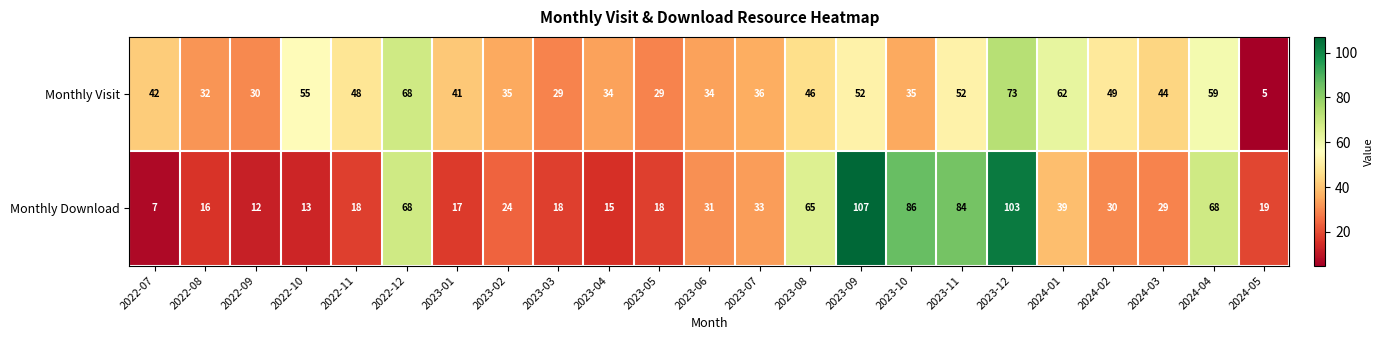

True or false: Monthly Visit has a value of 29 at 2023-03.

True